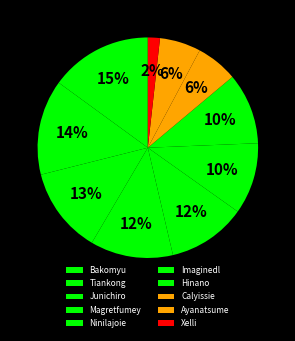

Do Xelli and Bakomyu together represent more than half of the pie?

No